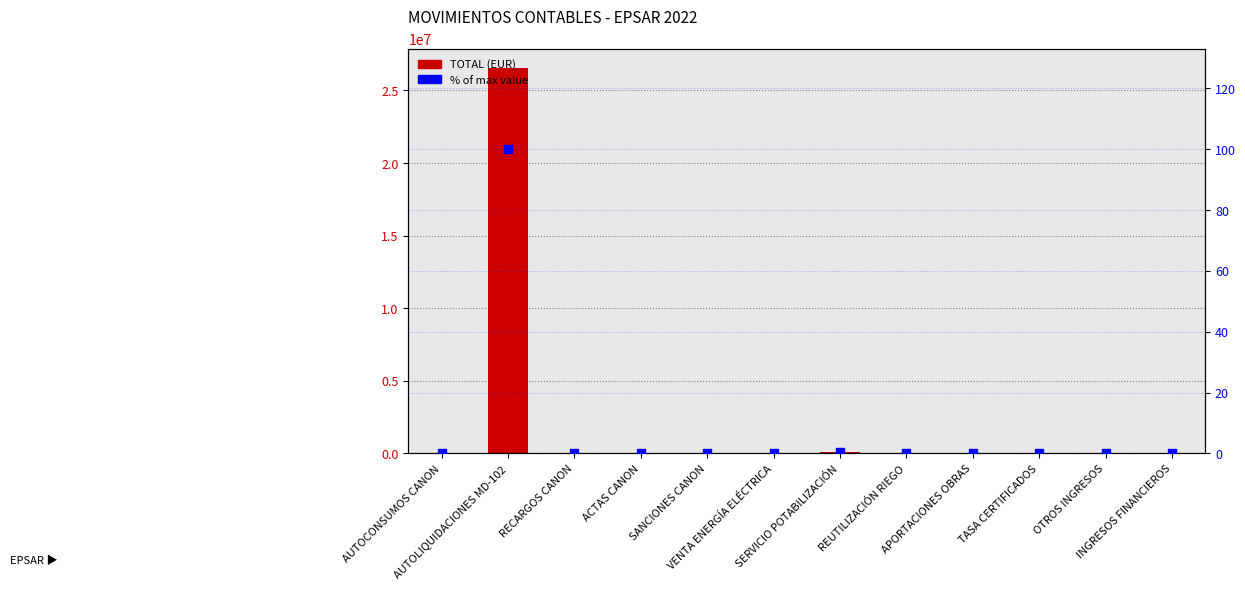

Which series contains the lowest Y value?

TOTAL